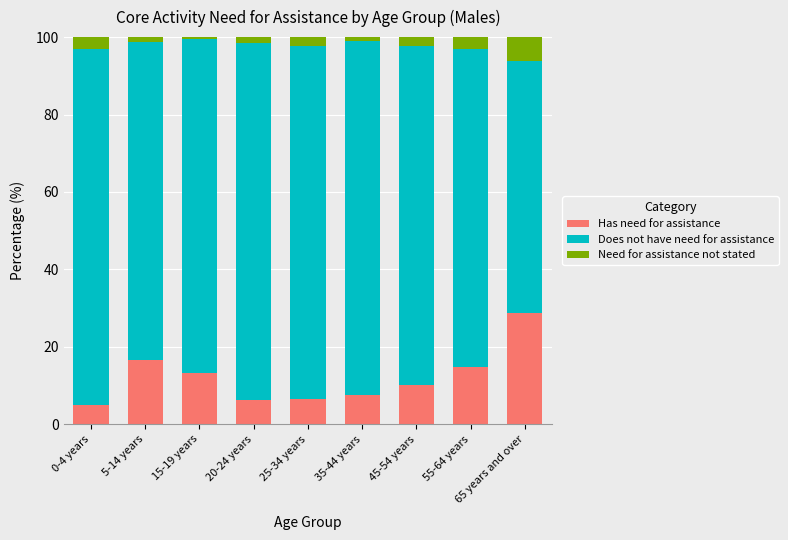

Does the chart contain any negative values?

No